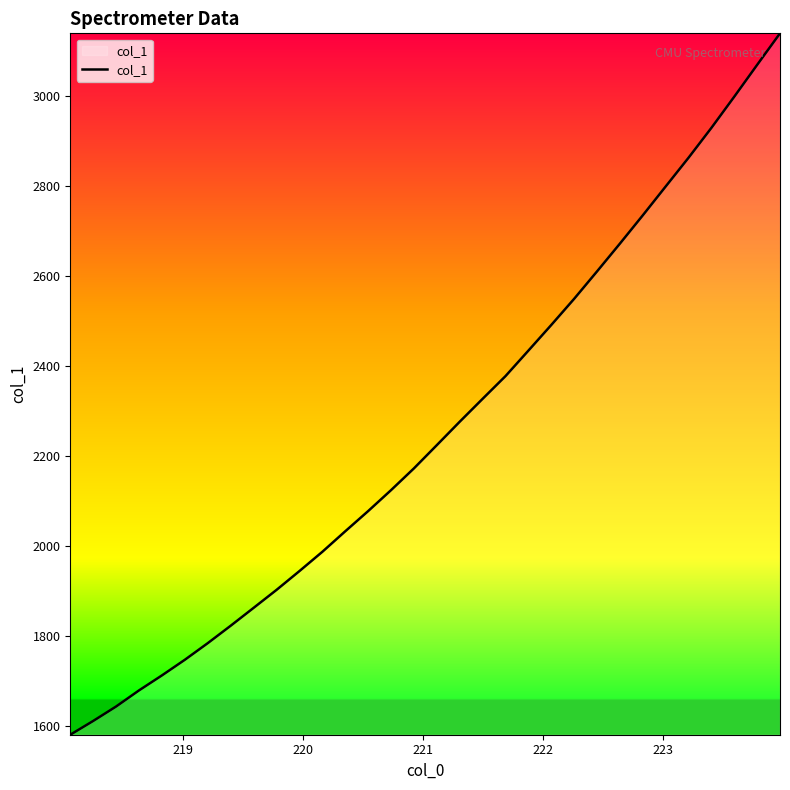

What is the minimum value shown in the chart?

1580.6